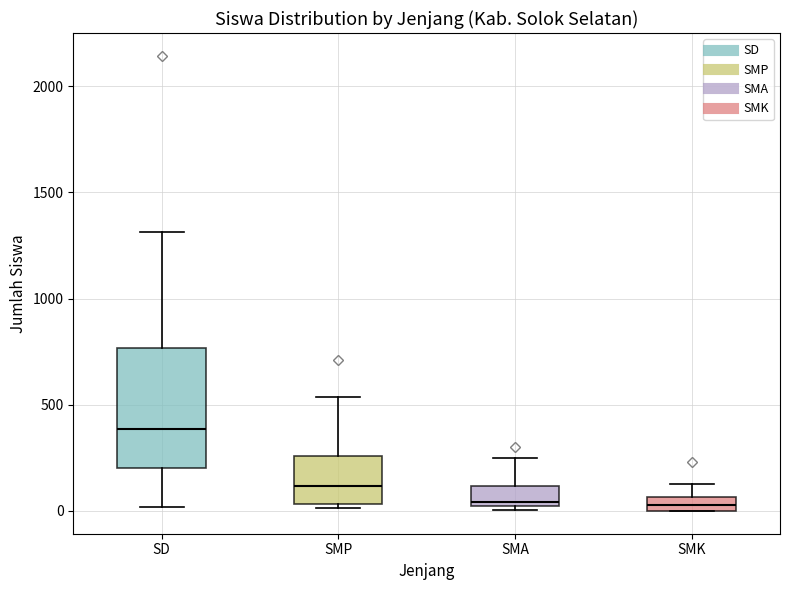

Which box's median line is the highest?

SD